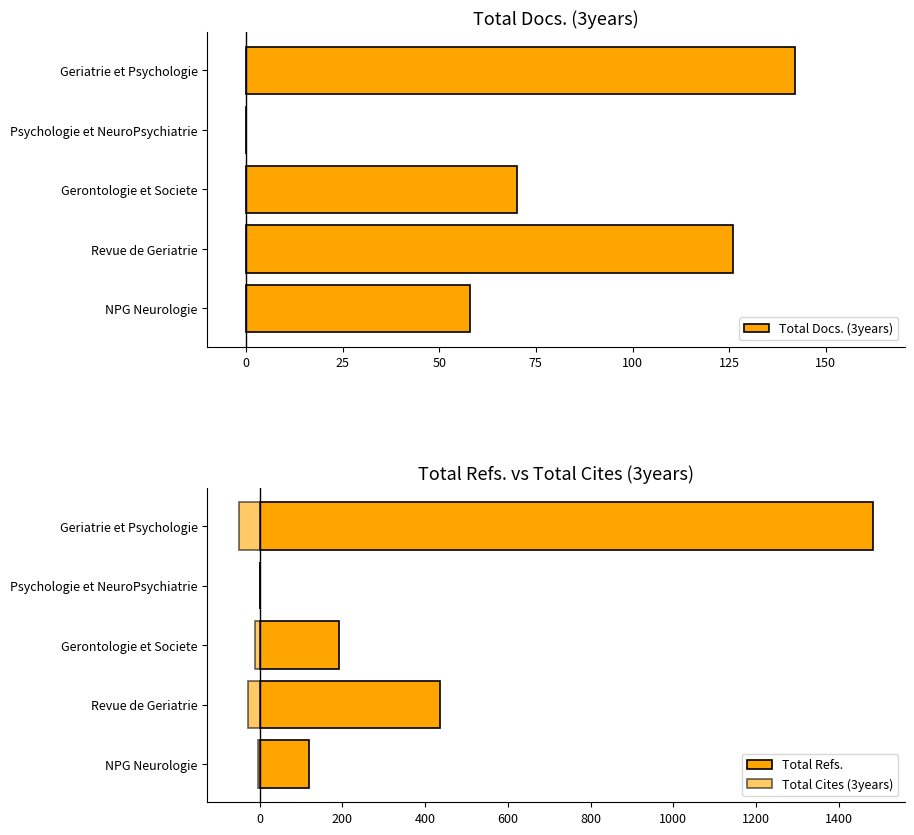

What is the sum of all Total Docs. (3years) values?

396